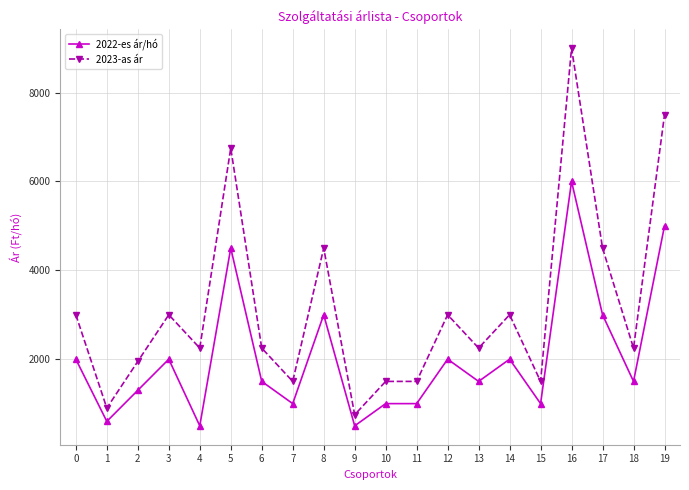

Which series has the largest total across all categories?

2023-as ár